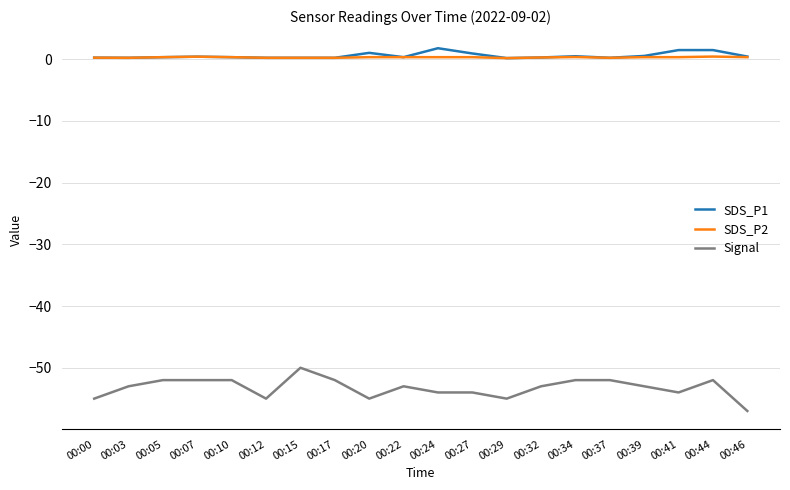

Is the value of Signal at 00:46 greater than the value of SDS_P2 at 00:46?

No